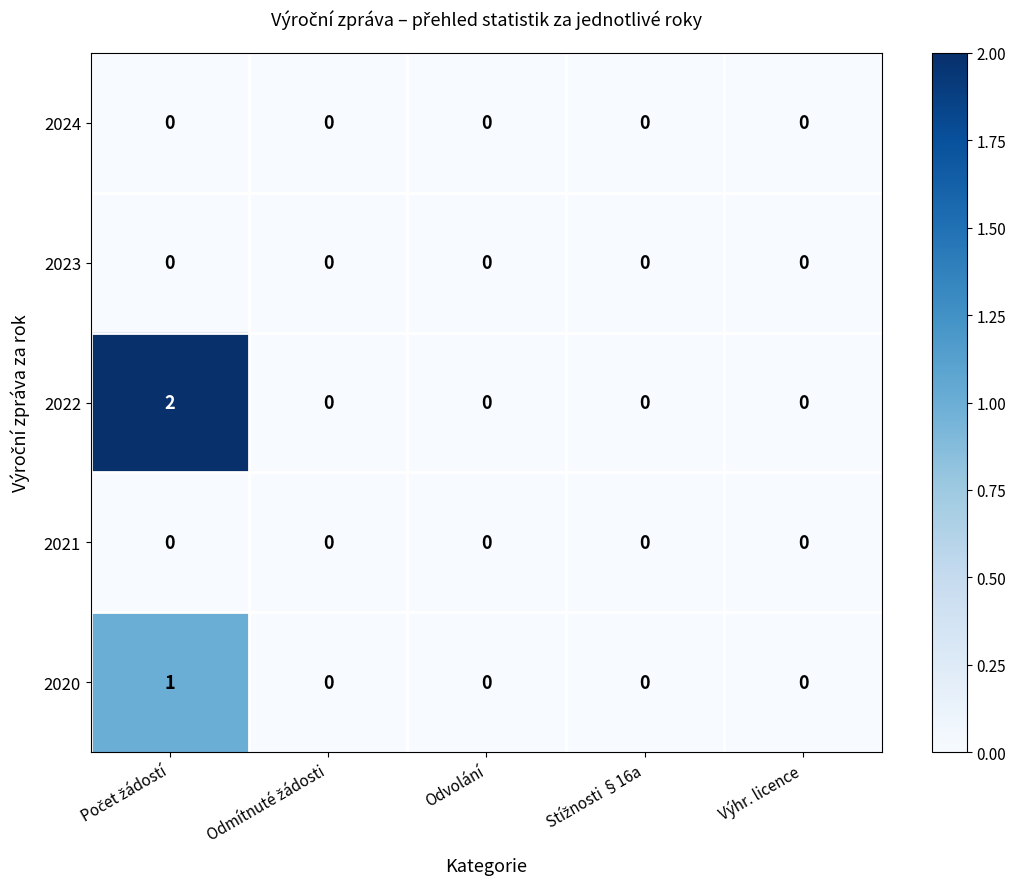

The 2023 series shows 0 at Odvolání. True or false?

True